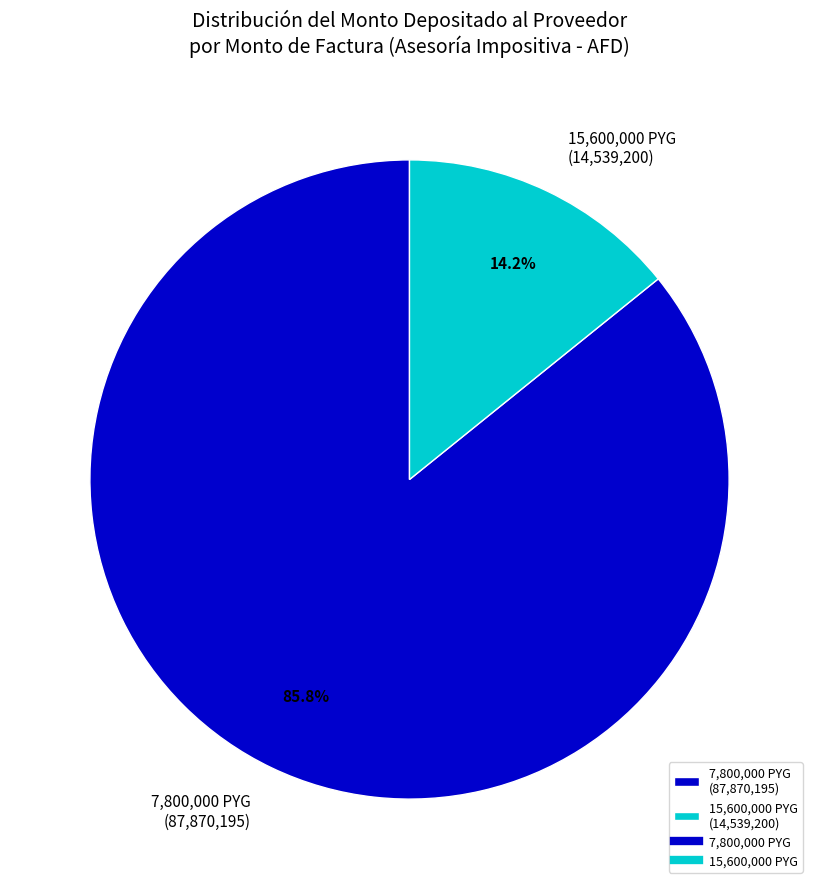

To the nearest percent, what is the difference between the largest and smallest slice percentages?

72%